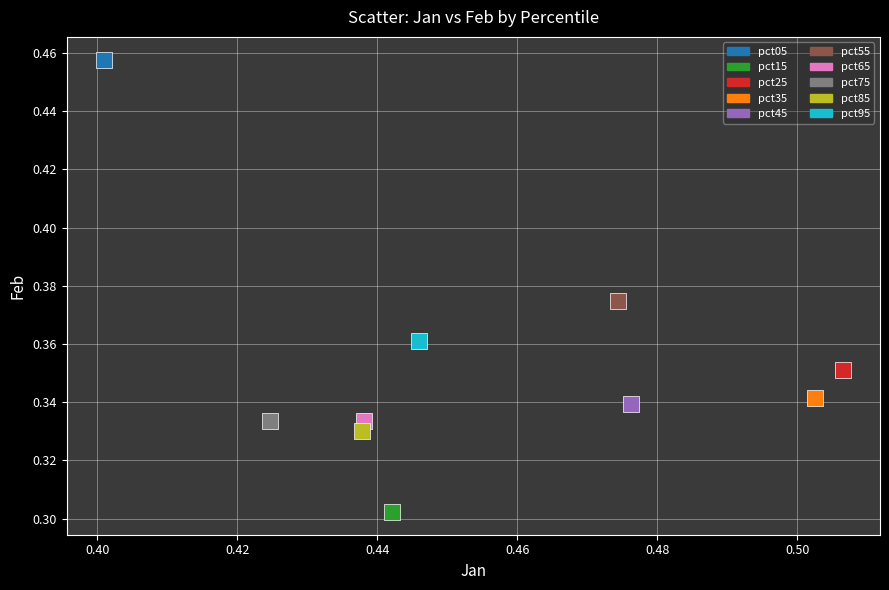

Which series contains the lowest Y value?

pct15